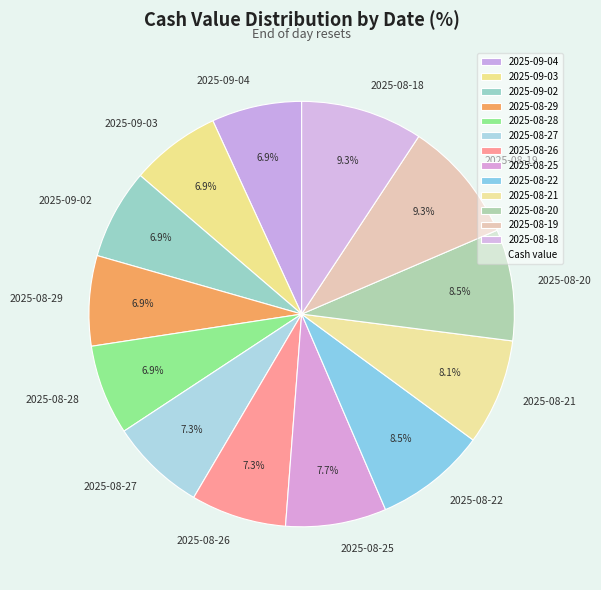

To the nearest percent, what is the difference between the largest and smallest slice percentages?

2%